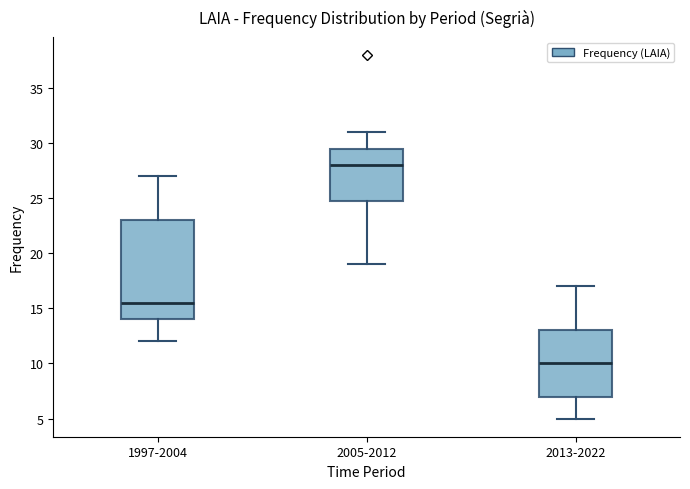

Which box's median line is the highest?

2005-2012